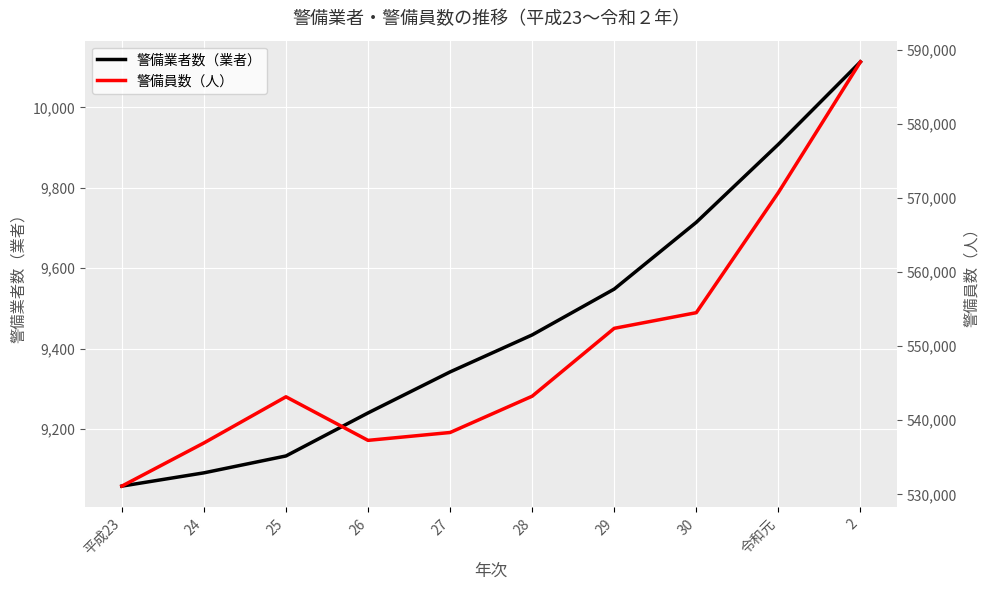

What is the difference between the second highest and second lowest values in the 警備員数（人） series?

33792